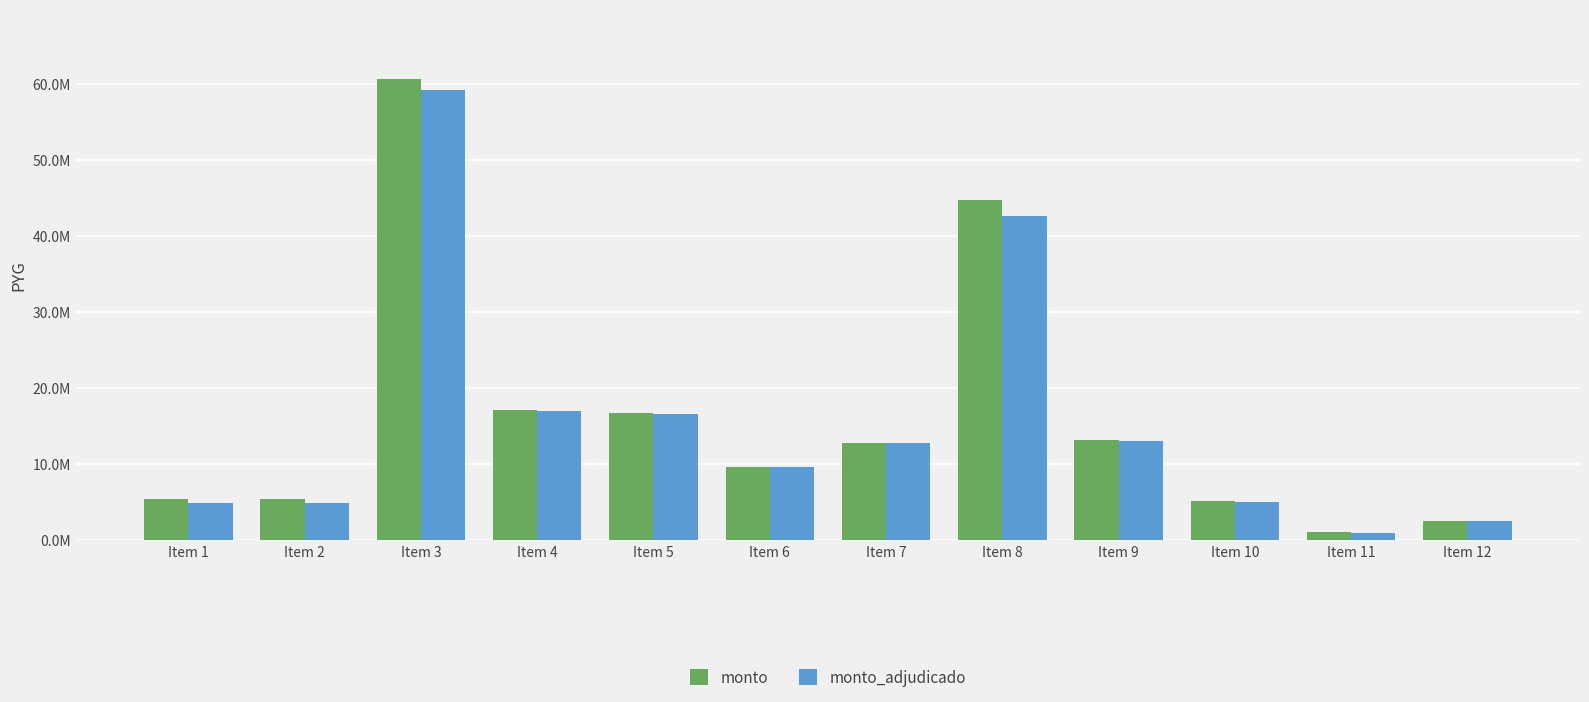

What is the sum of all monto values?

194581340